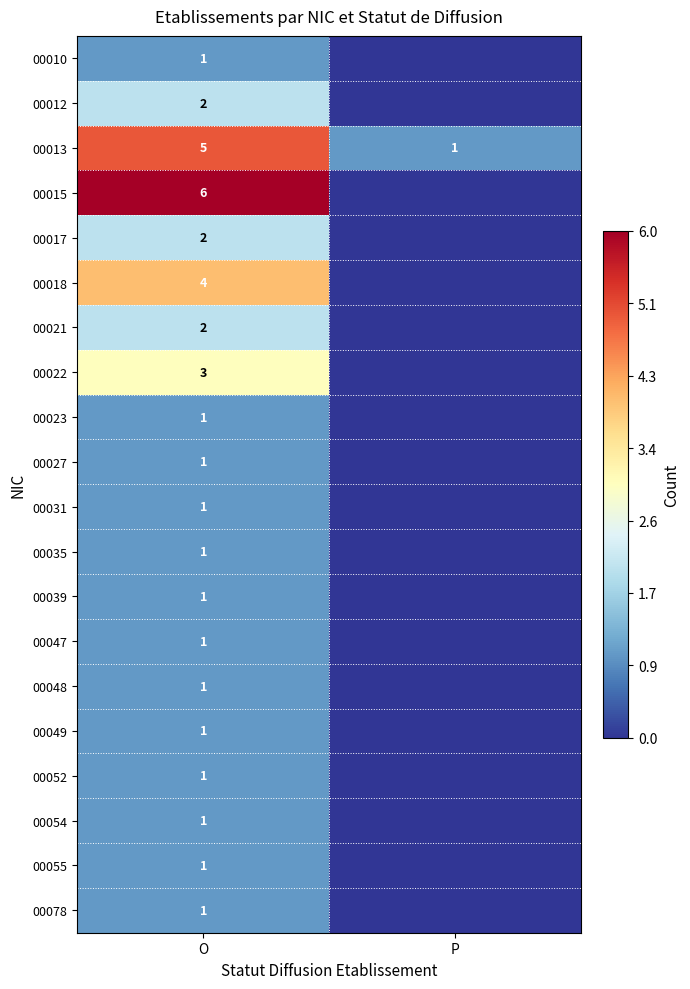

What is the difference between the highest and lowest values at O?

5